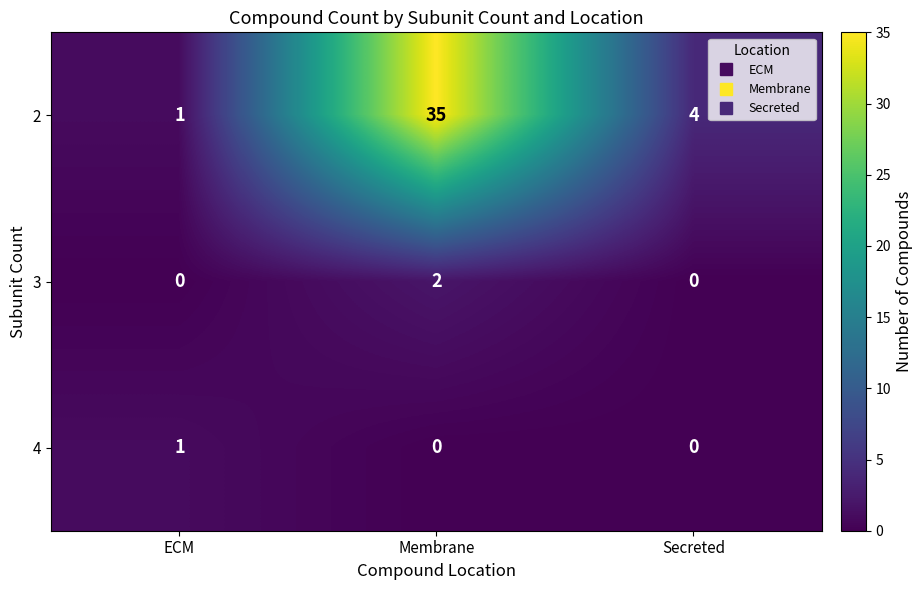

The value of 3 at Secreted is 1. True or false?

False